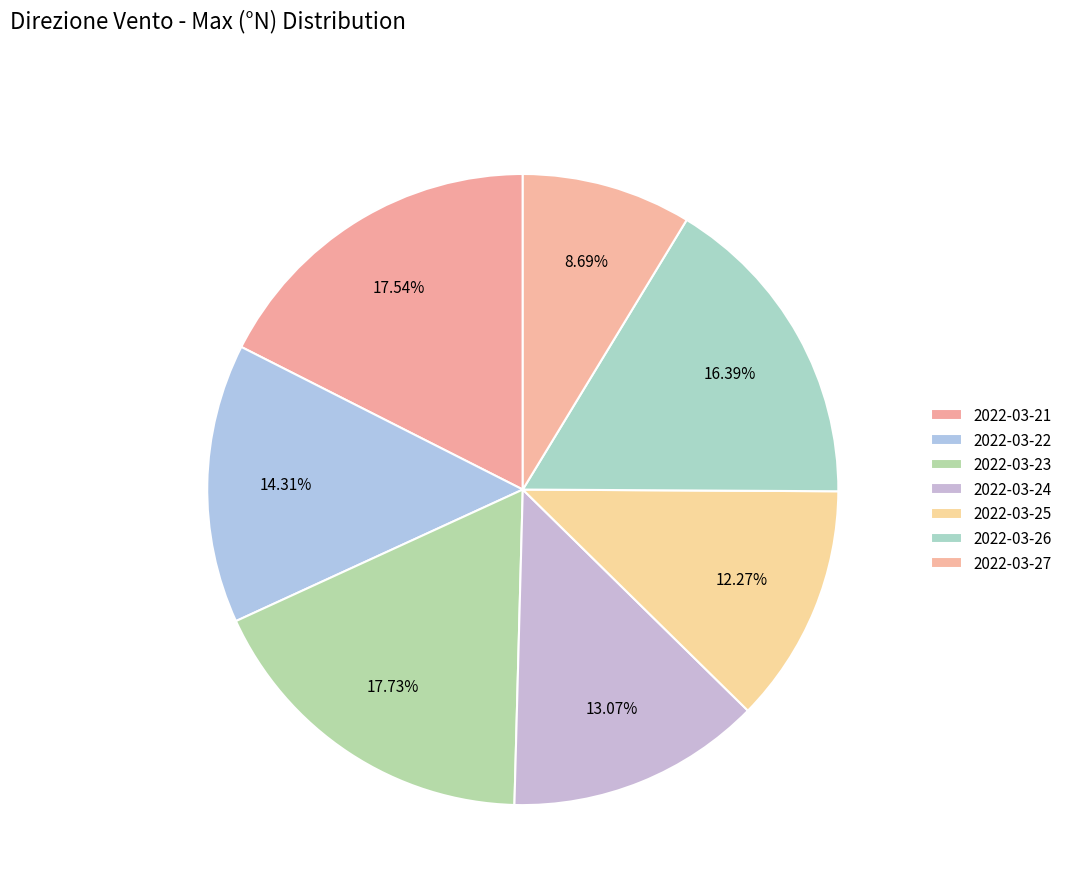

What is the change in value from 2022-03-23 to 2022-03-26?

-27